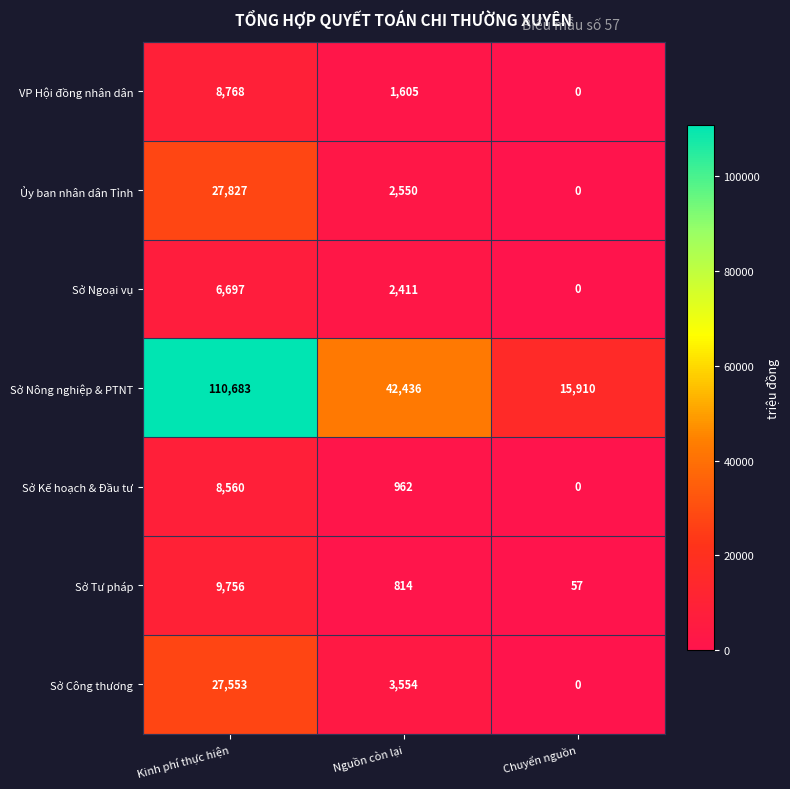

Where does the Sở Tư pháp series first go above 814?

Kinh phí thực hiện